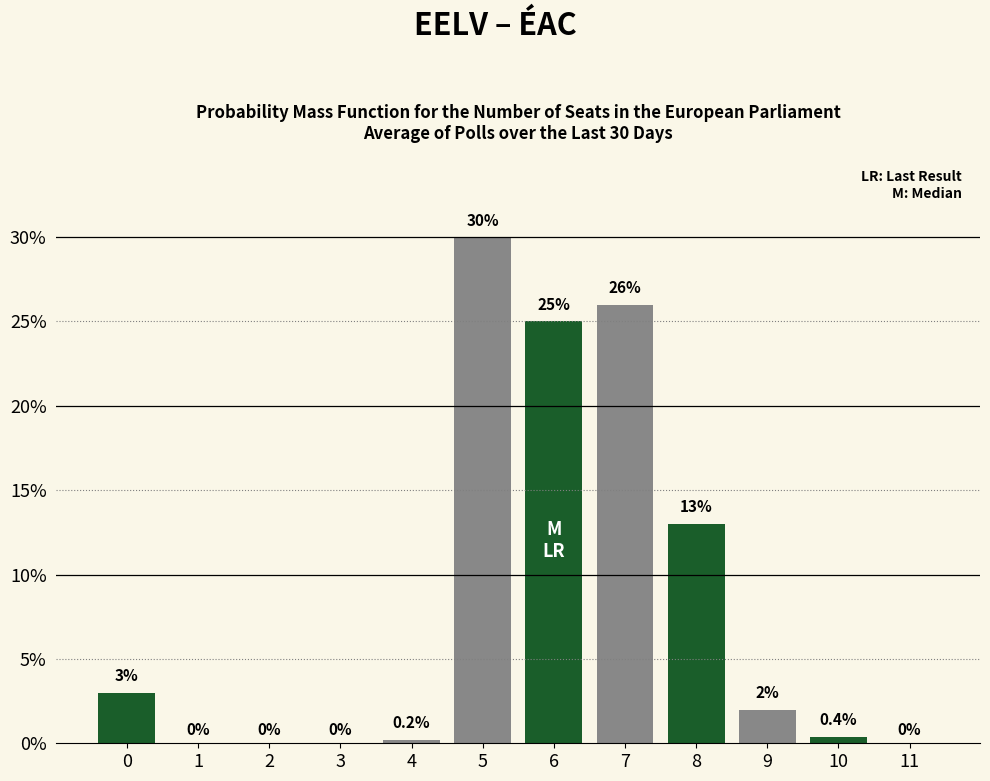

Reading left to right, list all the values displayed in this chart.

0=3.0	1=0.0	2=0.0	3=0.0	4=0.2	5=30.0	6=25.0	7=26.0	8=13.0	9=2.0	10=0.4	11=0.0